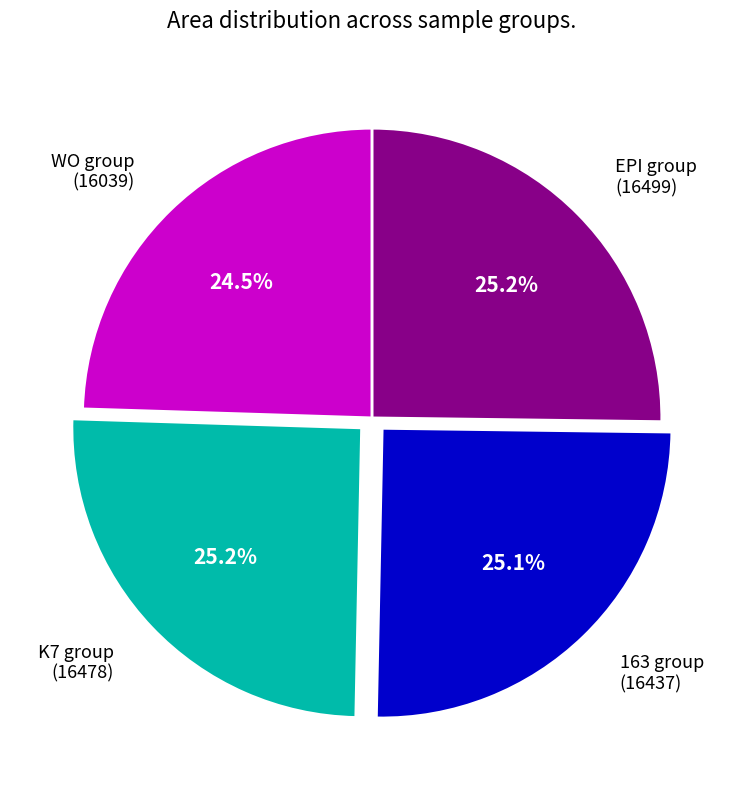

Which category has the smallest portion of the pie?

WO group (16039)